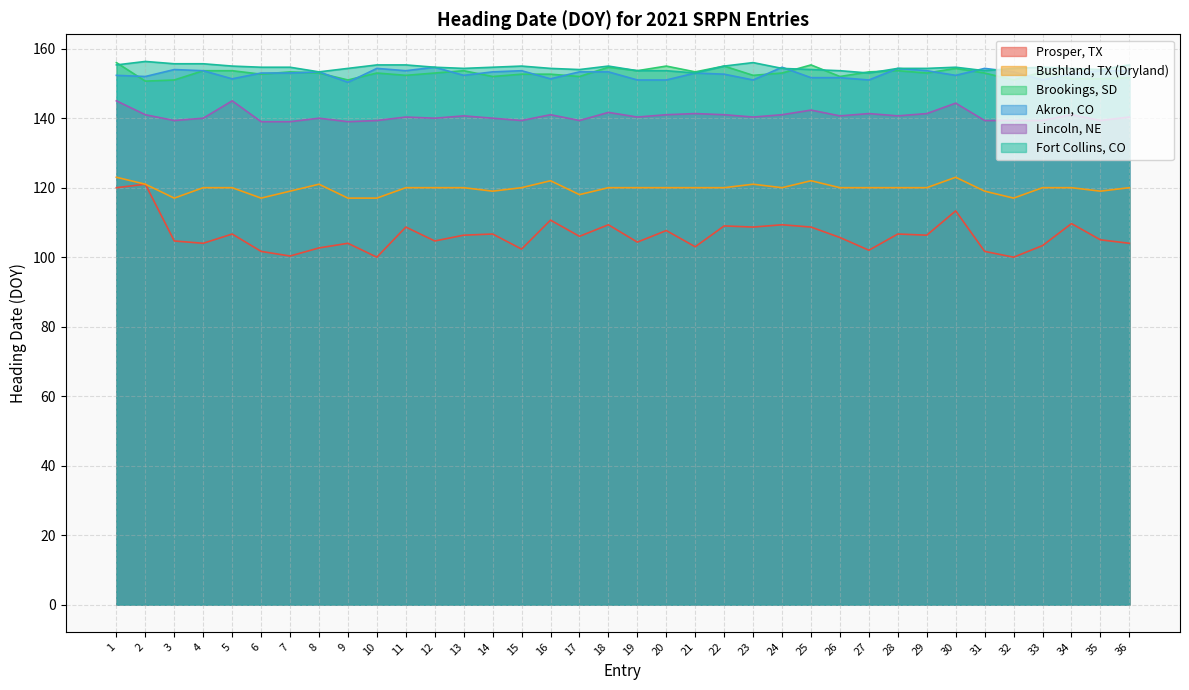

At how many categories does at least one series exceed 121?

36